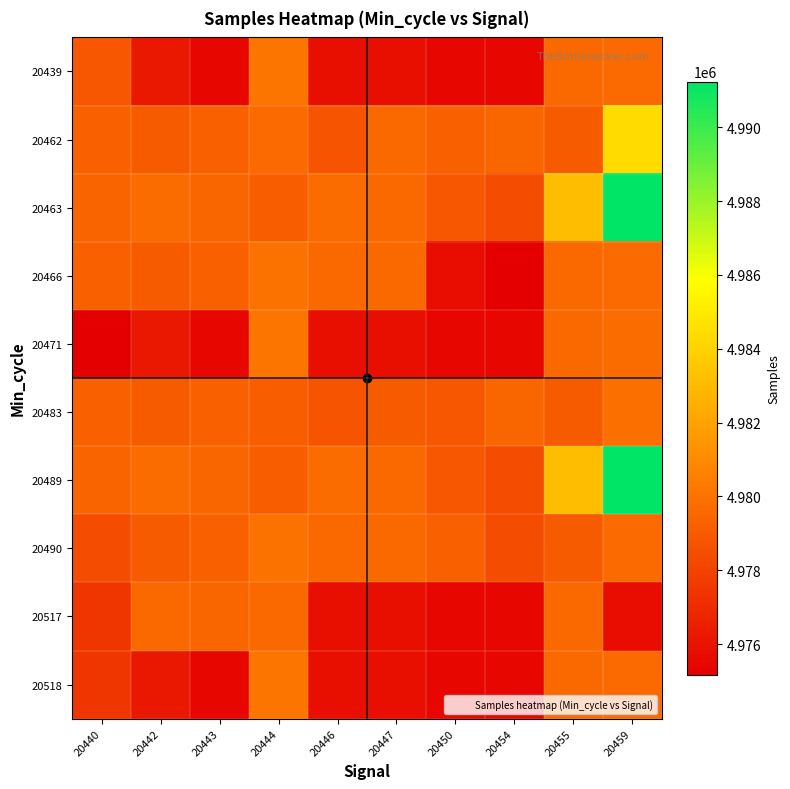

Which series has the widest spread of values?

20463